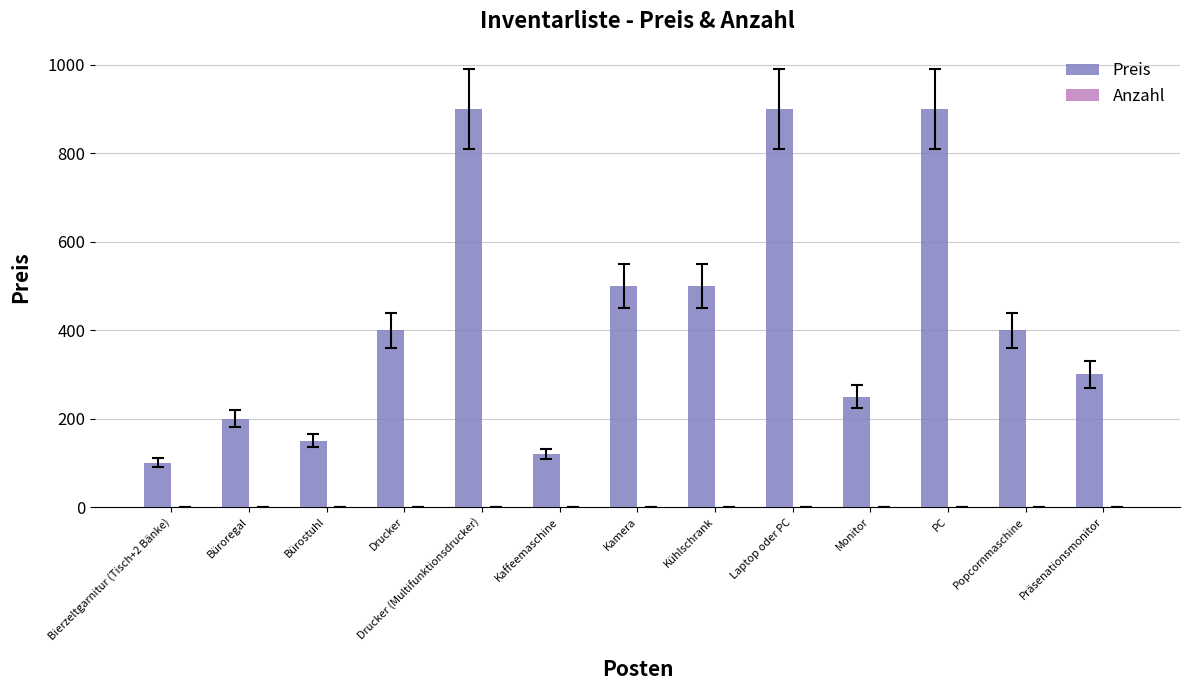

The value of Preis at PC is 900. True or false?

True